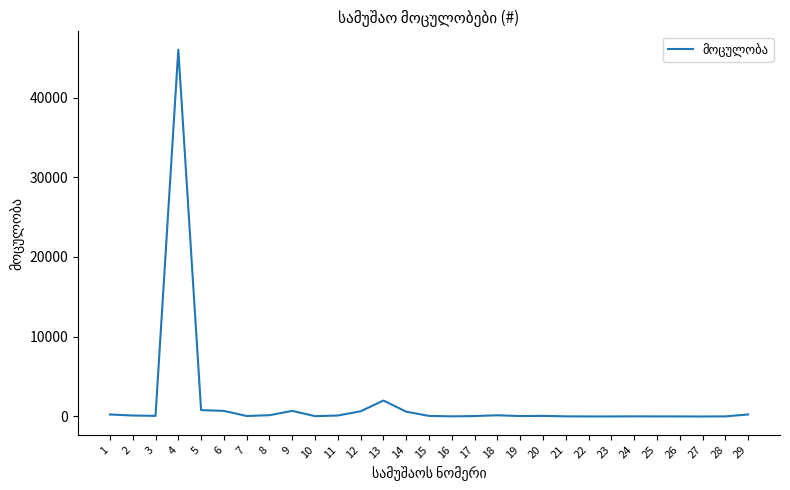

What is the sum of the values at 16 and 4?

46015